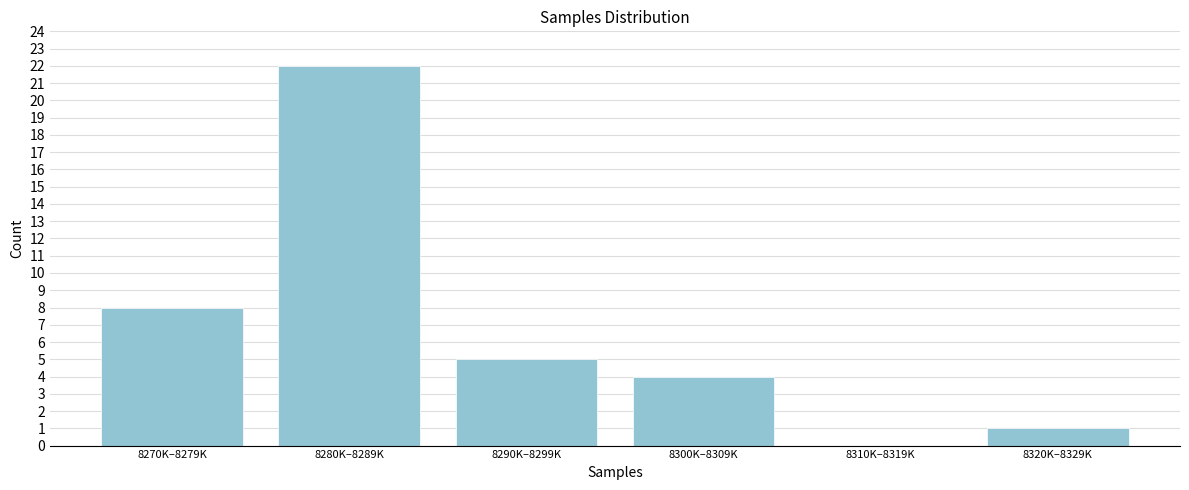

Reading left to right, extract all data points from this chart.

8270K–8279K=8	8280K–8289K=22	8290K–8299K=5	8300K–8309K=4	8310K–8319K=0	8320K–8329K=1